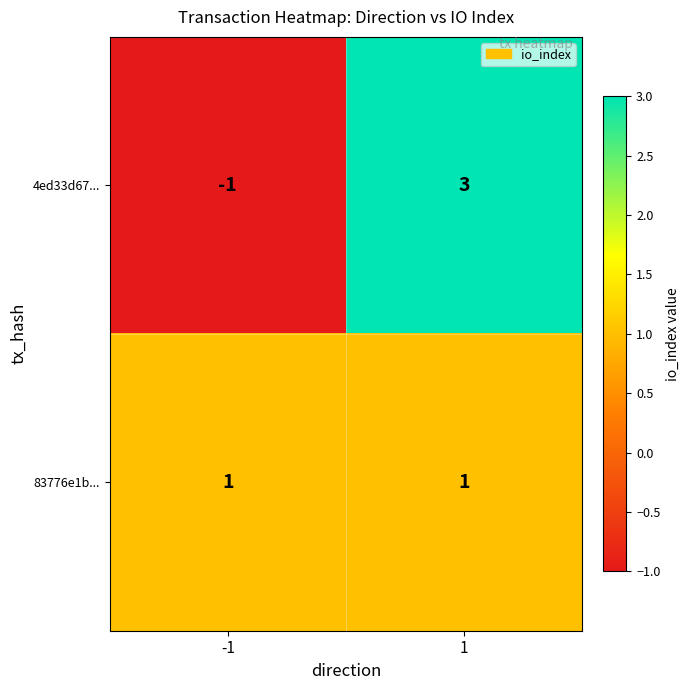

Count the number of categories in the chart.

2